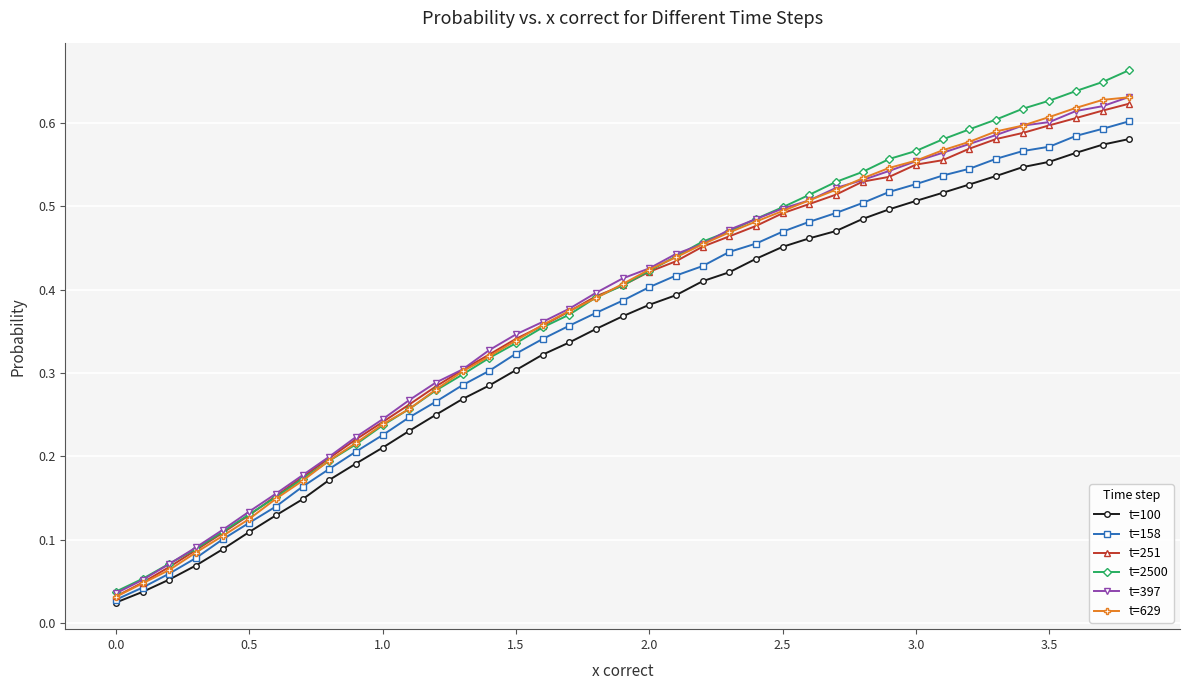

At how many categories does at least one series exceed 0?

39